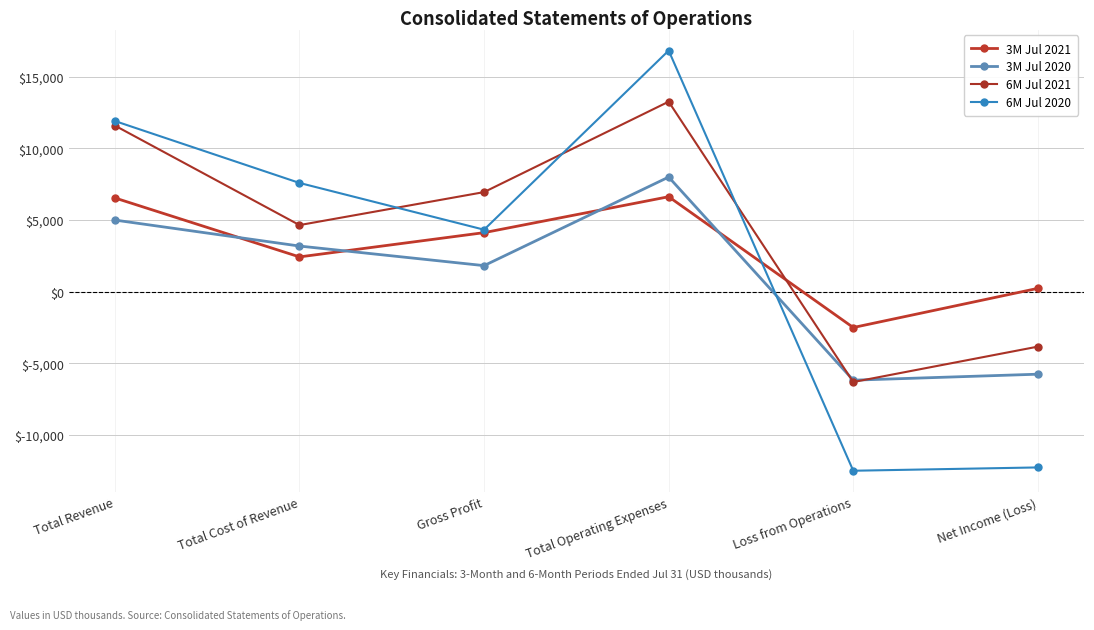

Which series changed the most between Total Revenue and Total Operating Expenses?

6M Jul 2020